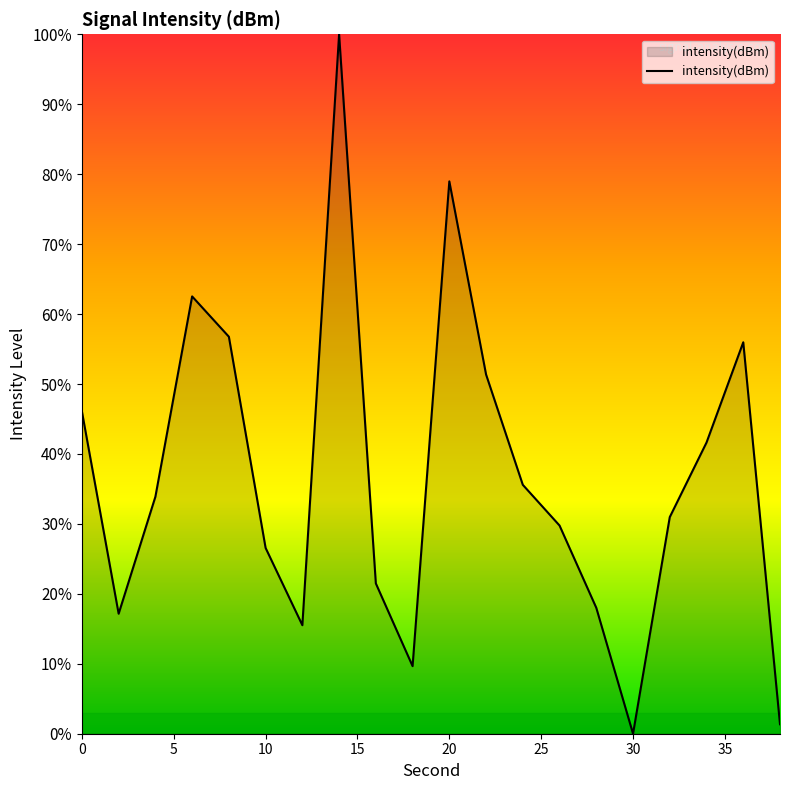

How many values are below 33?

10